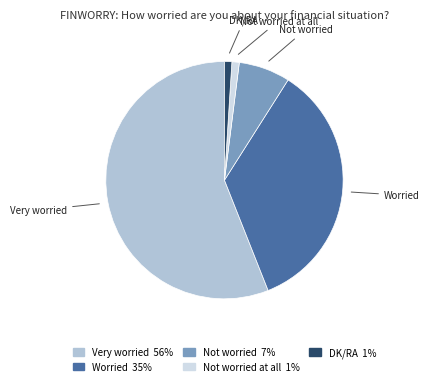

Does any single category account for the majority?

Yes